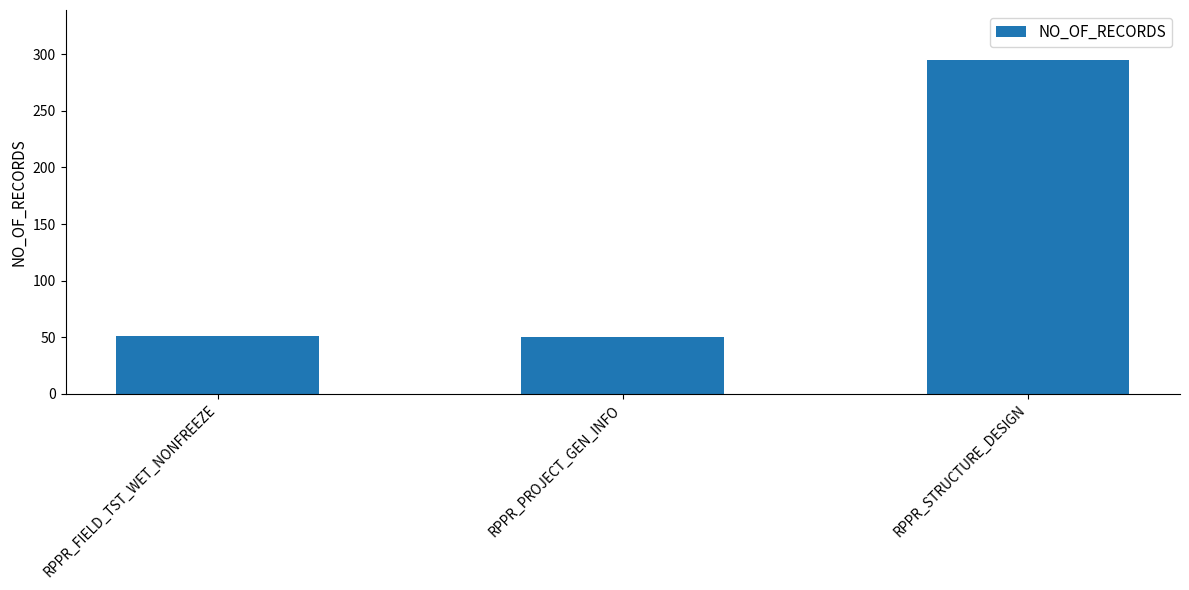

What is the difference between the maximum and minimum values?

245